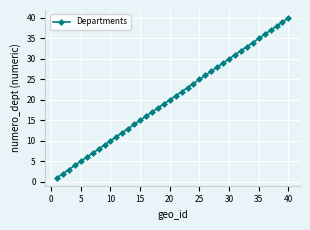

What is the maximum value shown in the chart?

40